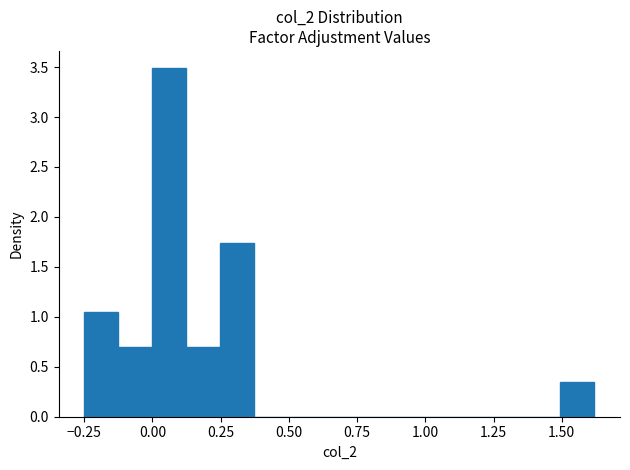

Around what value on the x-axis is the tallest bar? Give the approximate position of its centre, as read against the axis.

0.05